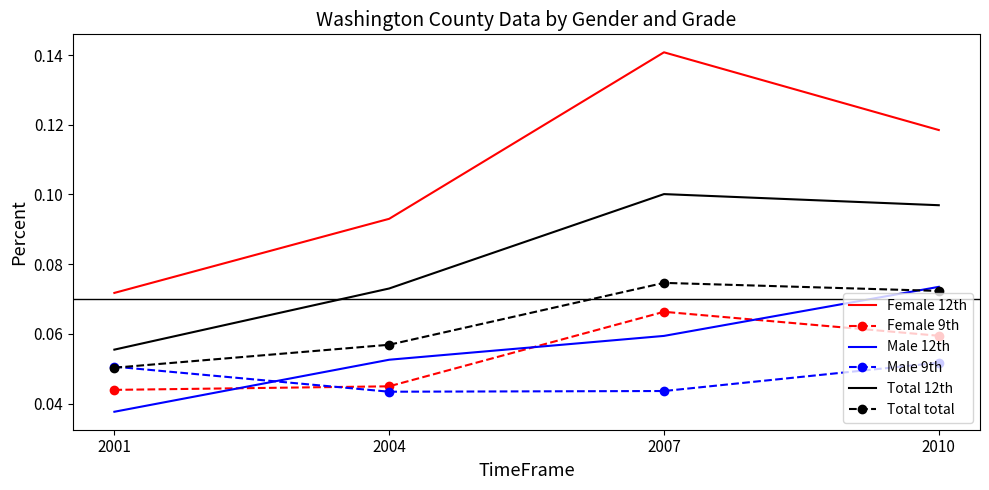

True or false: Total 12th and Total total intersect in this chart.

False